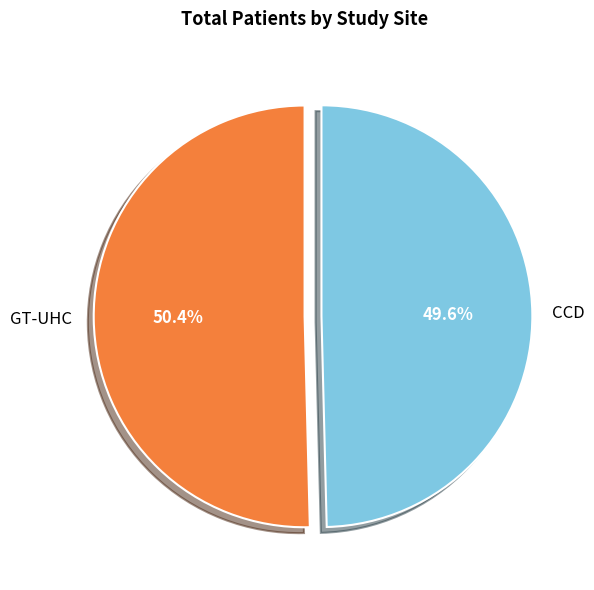

To the nearest percent, what is the average slice percentage?

50%